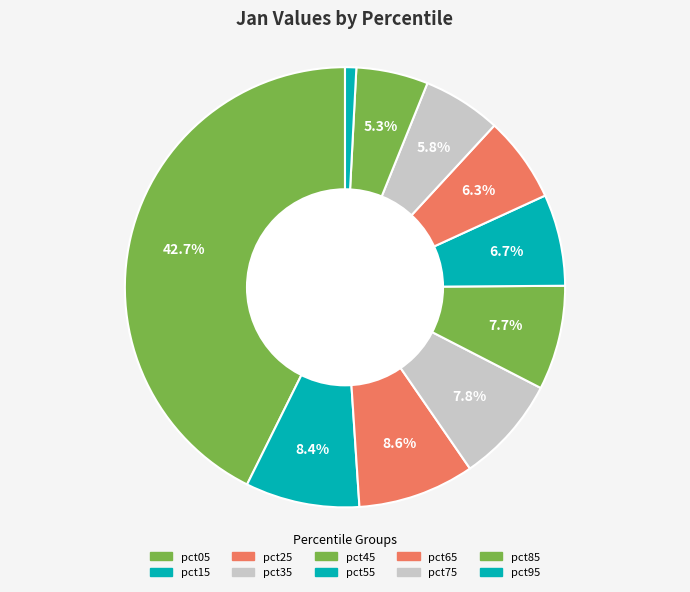

How many slices are in this pie chart?

10